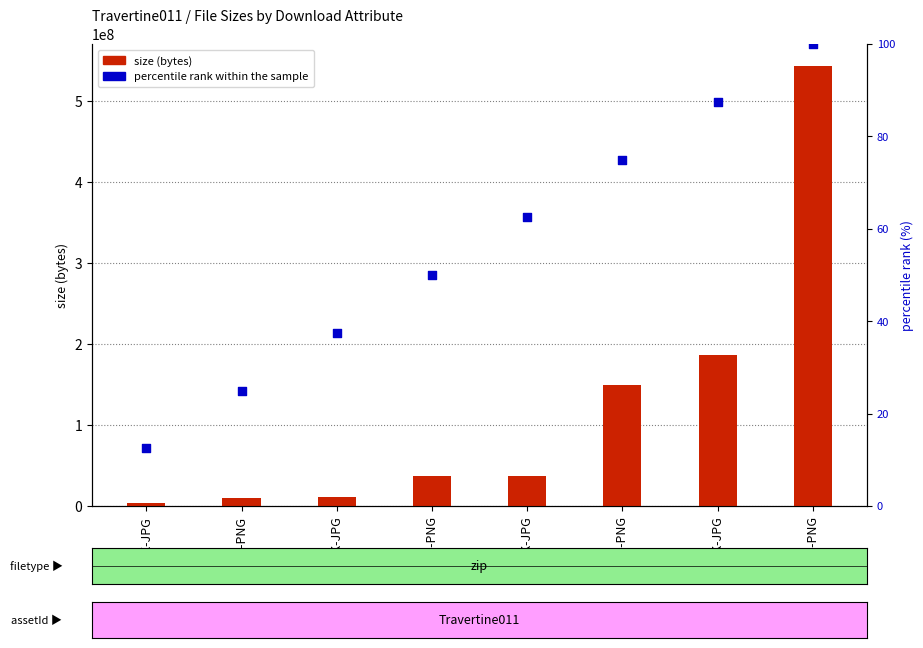

Which series contains the lowest Y value?

percentile rank within the sample